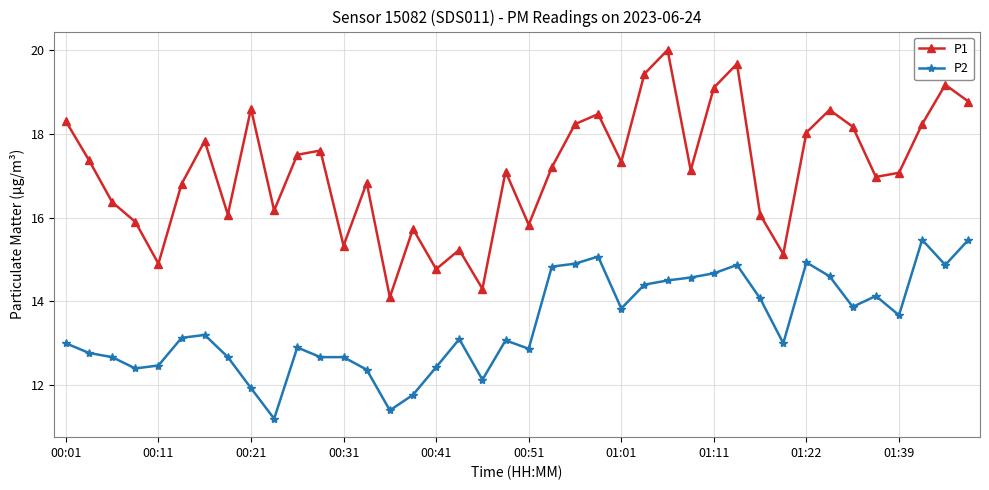

Which series has the largest range (max minus min)?

P1